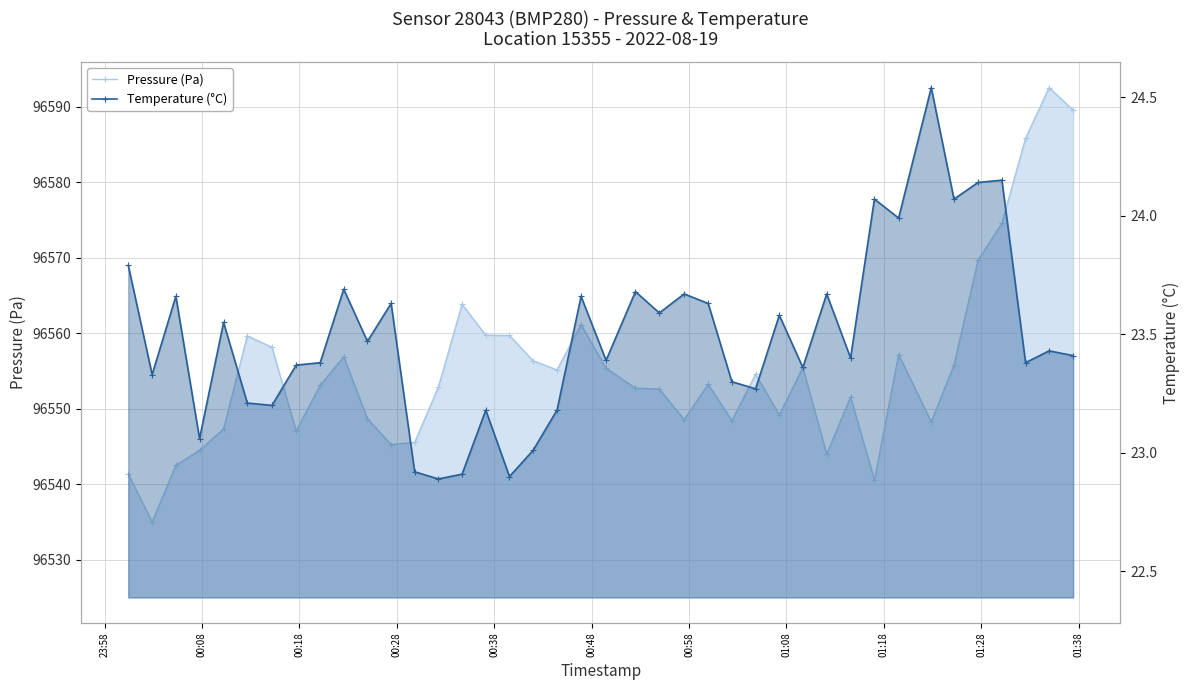

True or false: Temperature (°C) and Pressure (Pa) intersect in this chart.

False